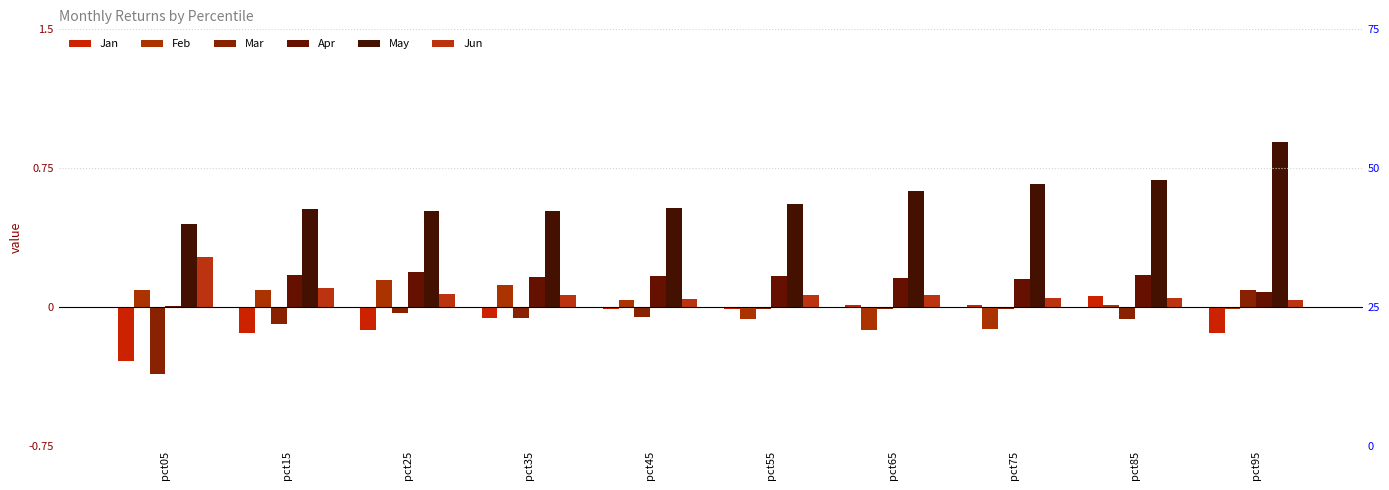

Is it true that Mar equals -0.1 at pct35?

True